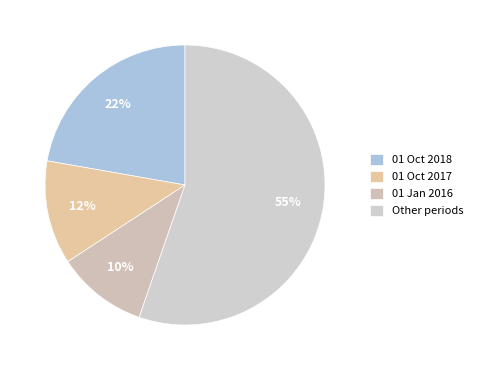

How many slices are in this pie chart?

4